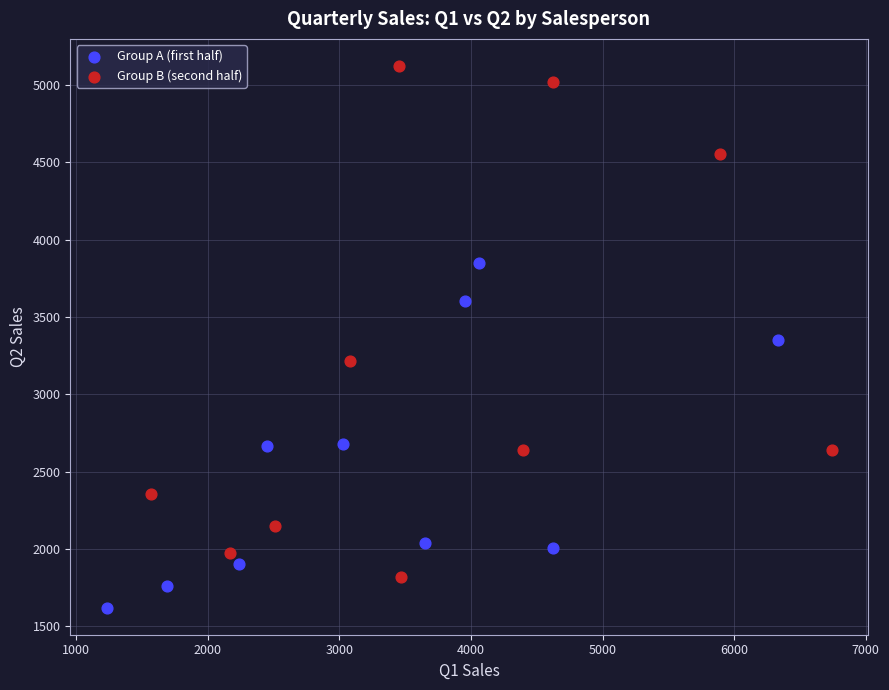

Which series has the widest spread of Y values?

Group B (second half)